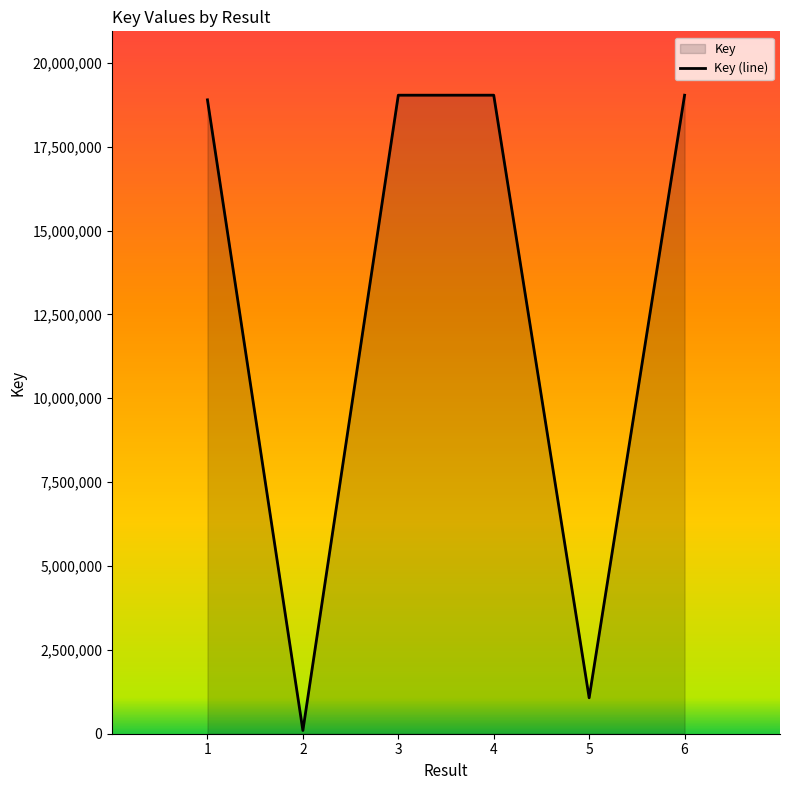

At which label does the data first exceed 19034679?

3